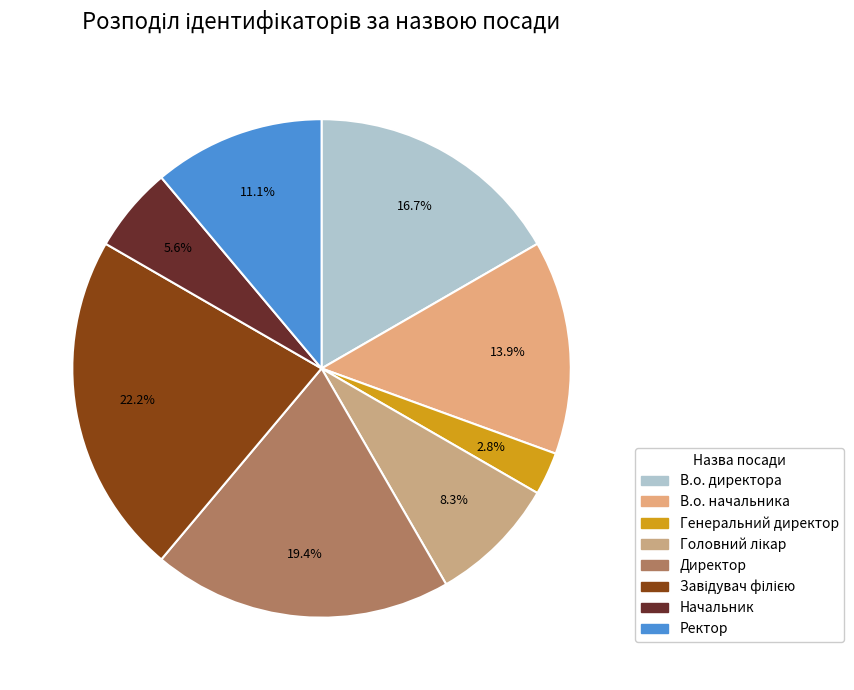

How many slices are in this pie chart?

8